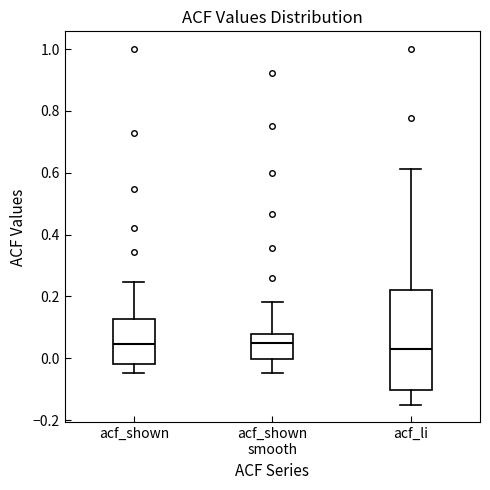

Reading left to right, read every box against the y-axis: the position of its median line, the range the box covers, and the ends of its whiskers. The values are not printed on the chart, so give them approximately, as read against the axis.

acf_shown: median 0.04, box -0.02 to 0.12, whiskers -0.04 to 0.24
acf_shown smooth: median 0.04, box 0.00 to 0.08, whiskers -0.04 to 0.18
acf_li: median 0.04, box -0.10 to 0.22, whiskers -0.14 to 0.62